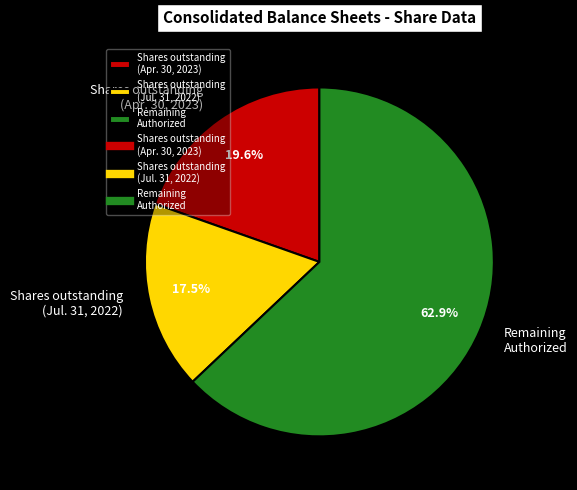

Approximately how many times larger is the value at Shares outstanding (Jul. 31, 2022) compared to Shares outstanding (Apr. 30, 2023)?

0.9